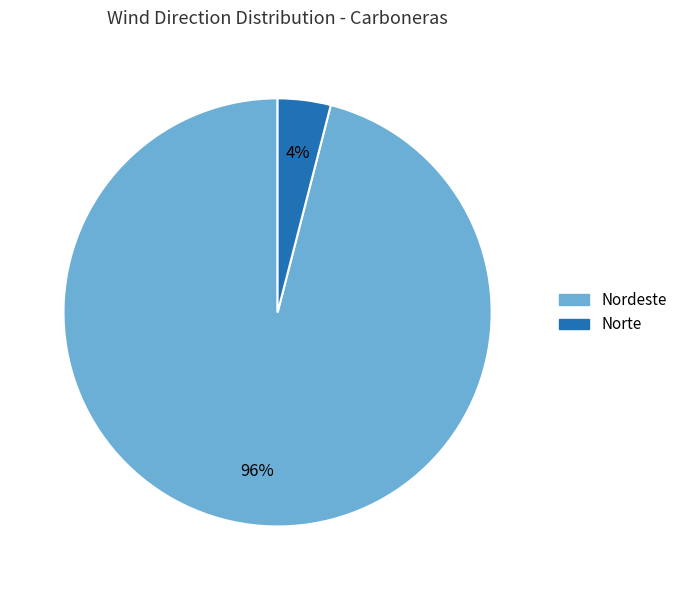

To the nearest percent, what is the average slice percentage?

50%